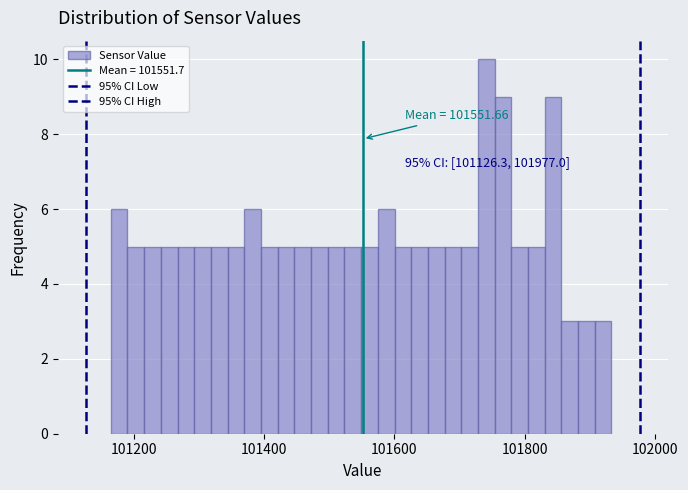

Around what value on the x-axis is the tallest bar? Give the approximate position of its centre, as read against the axis.

101740